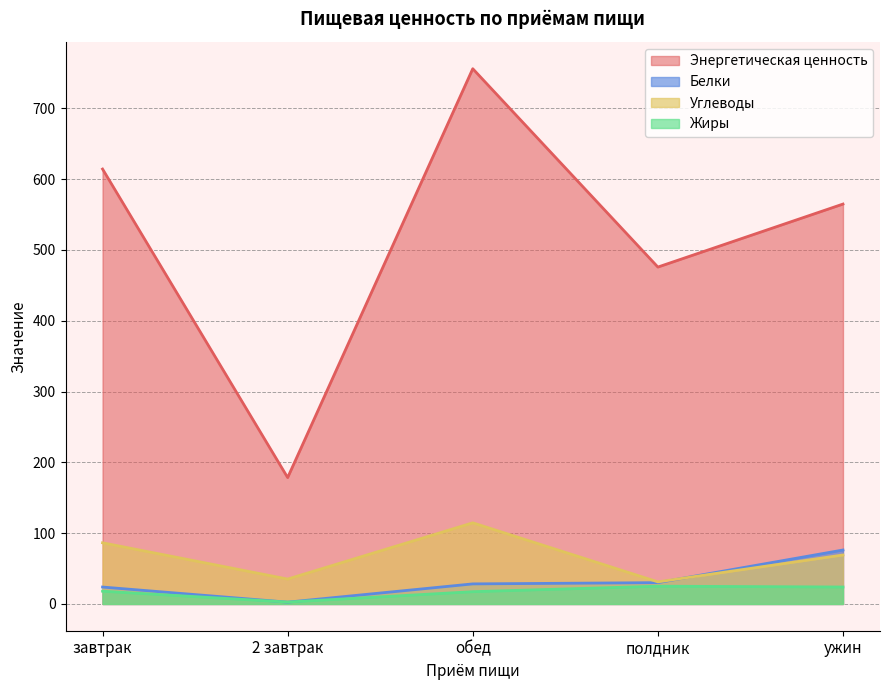

The Углеводы series shows 35.2 at 2 завтрак. True or false?

True